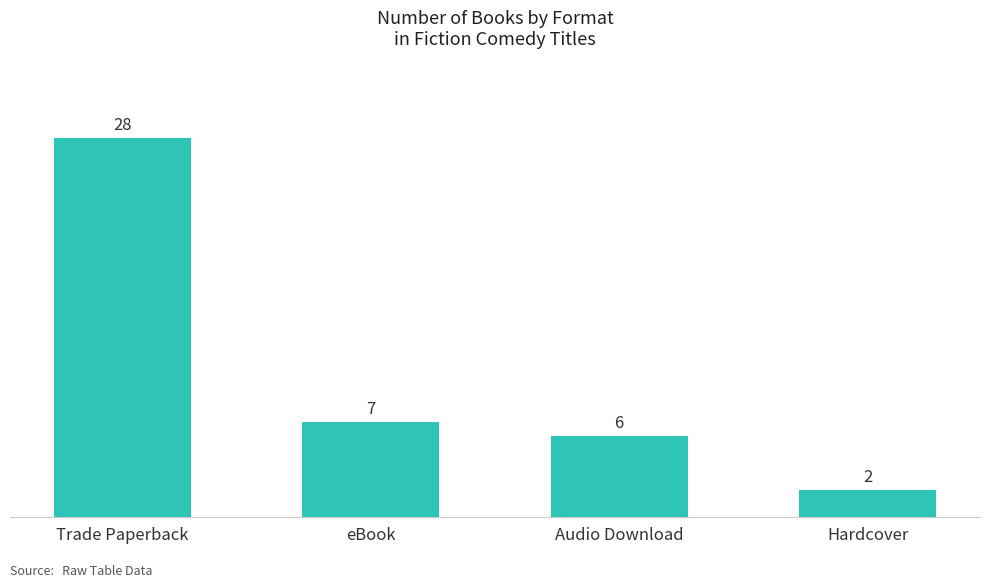

Between Trade Paperback and Hardcover, which is larger?

Trade Paperback